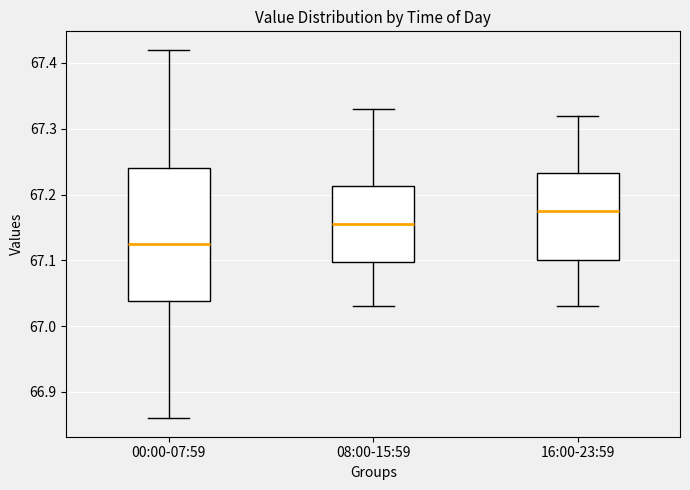

Which box has the highest median line?

16:00-23:59